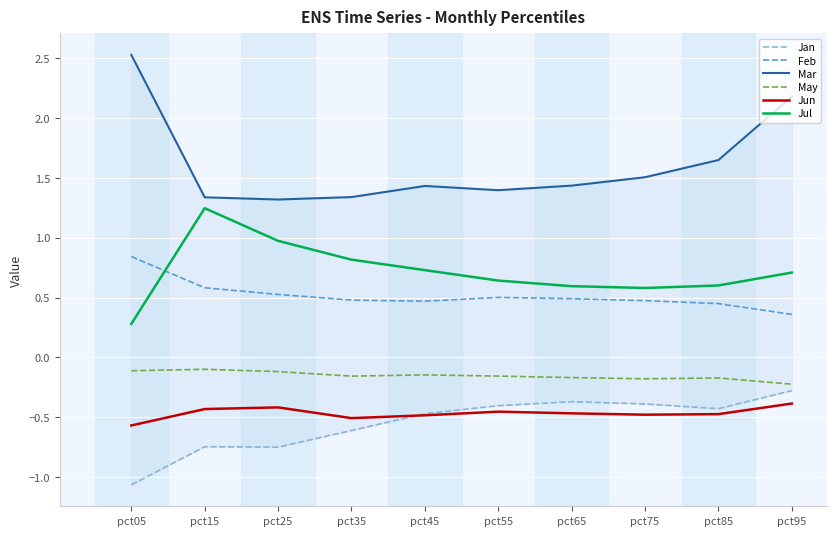

At how many categories does at least one series exceed 1?

10